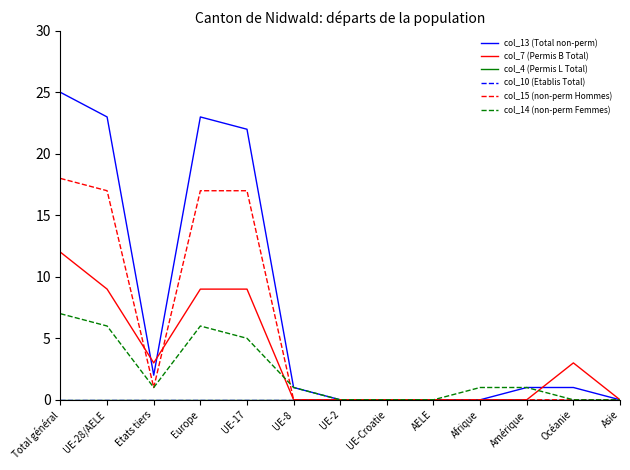

What is the label of the 4th point from the left?

Europe